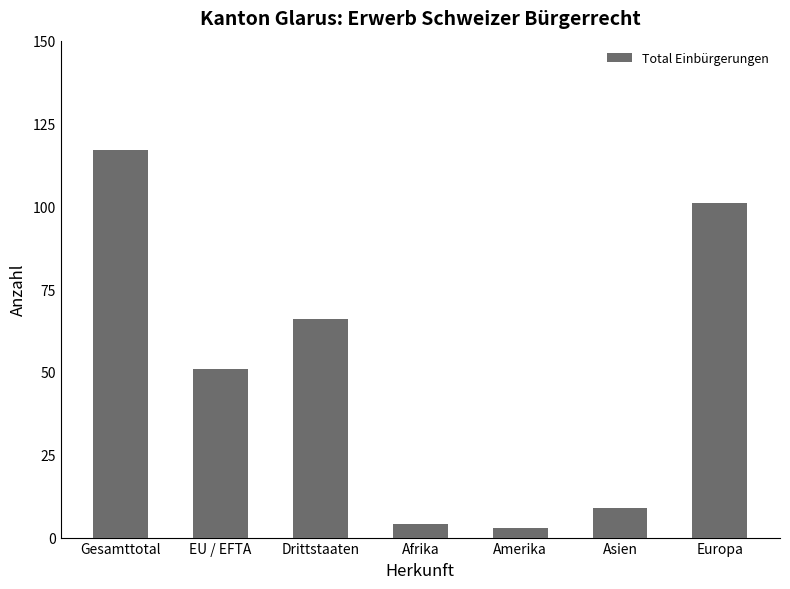

Reading left to right, transcribe all the data shown in this chart.

117	51	66	4	3	9	101